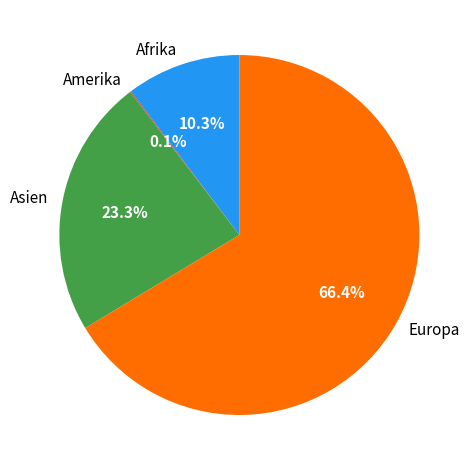

To the nearest percent, what portion does Afrika represent?

10%